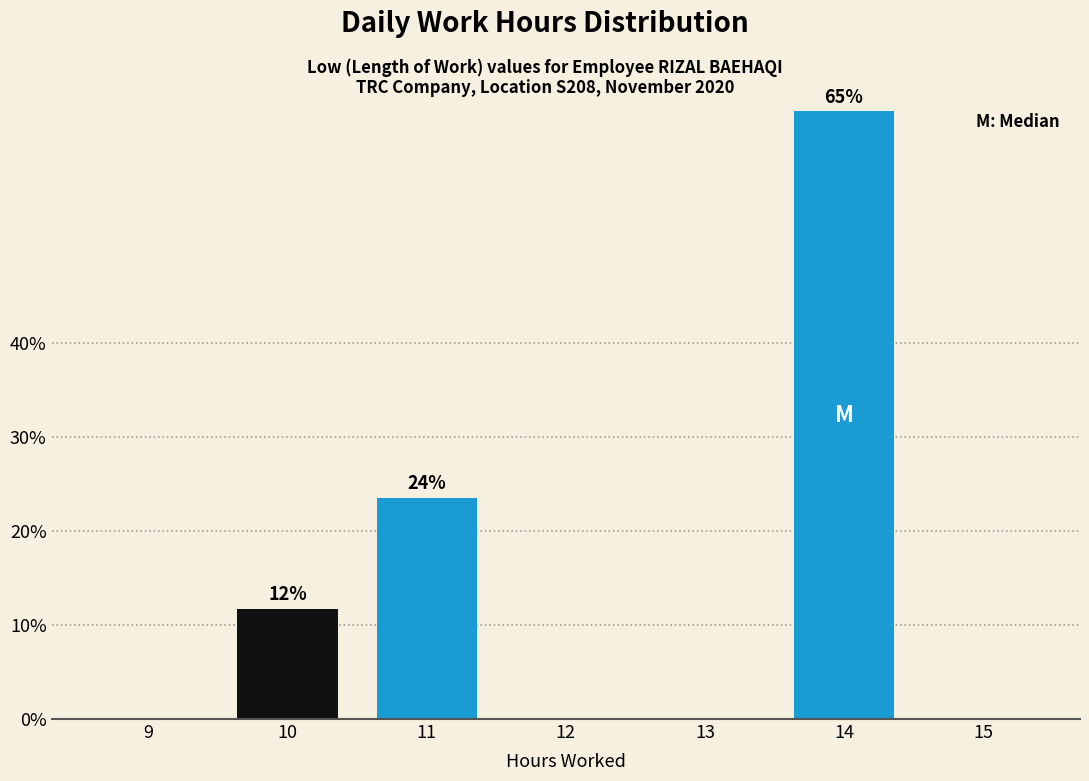

Reading left to right, extract all data points from this chart.

9=0.0	10=11.8	11=23.5	12=0.0	13=0.0	14=64.7	15=0.0